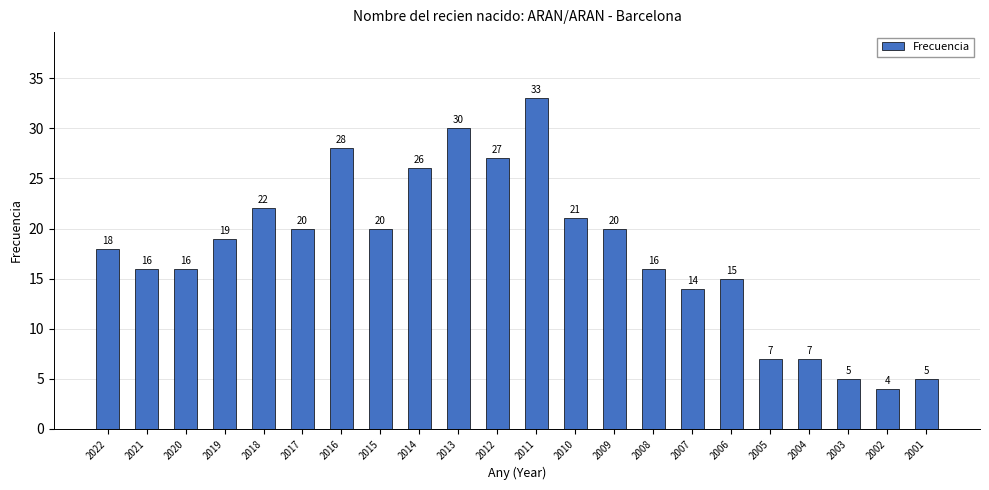

Approximately how many times larger is the value at 2007 compared to 2022?

0.8